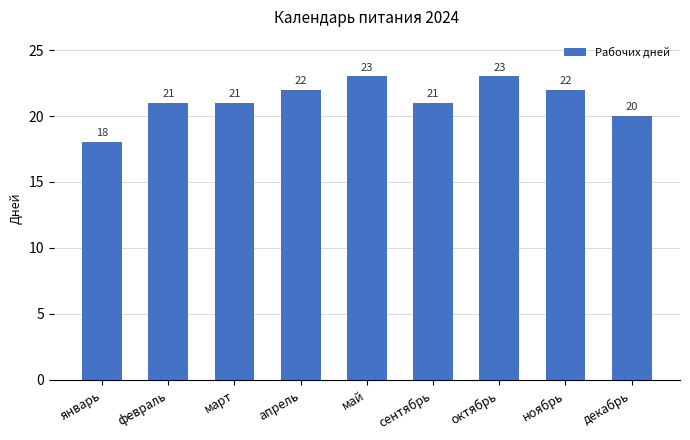

At which label is the value closest to 20?

декабрь